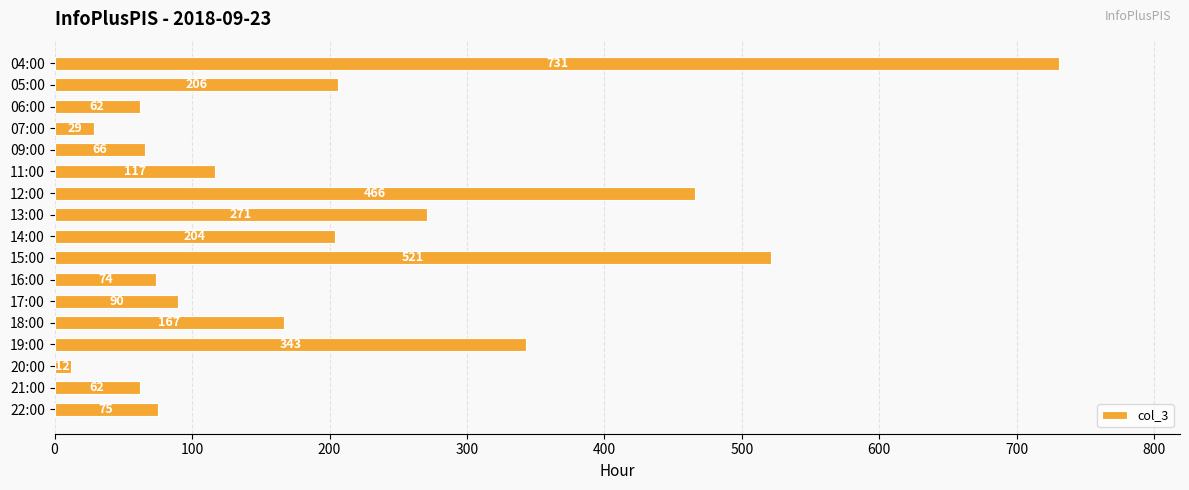

What is the maximum value shown in the chart?

731